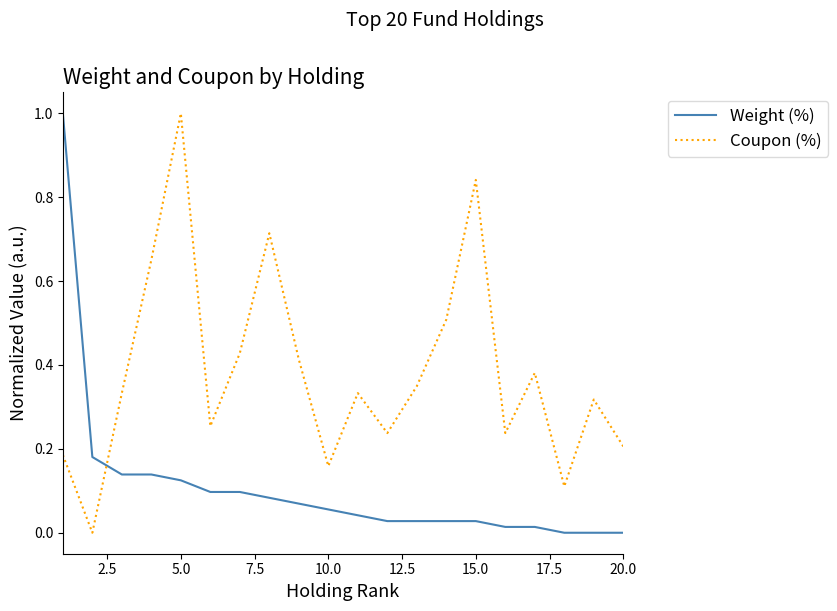

What is the maximum value shown in the chart?

1.0